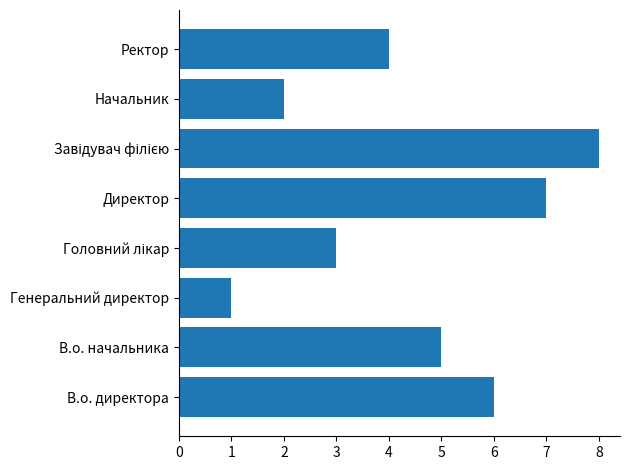

Count the number of data series in this chart.

1